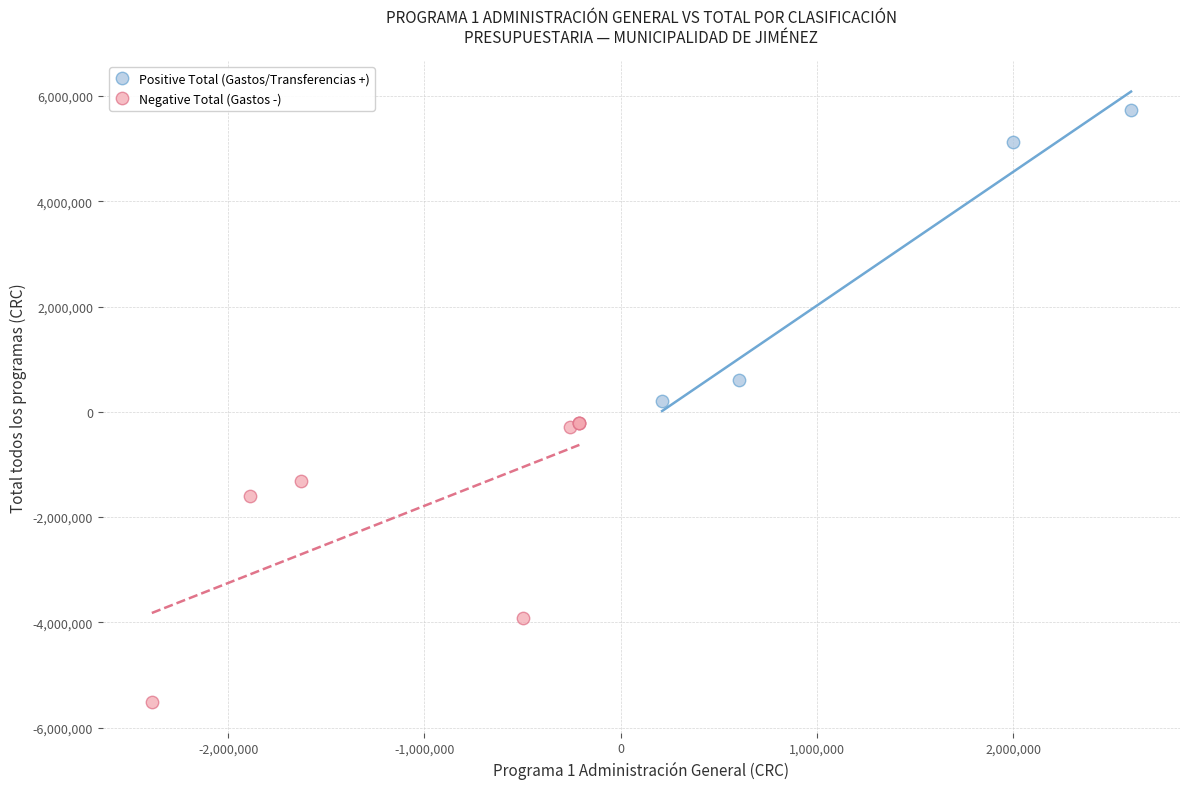

Which series reaches the minimum Y coordinate?

Negative Total (Gastos -)